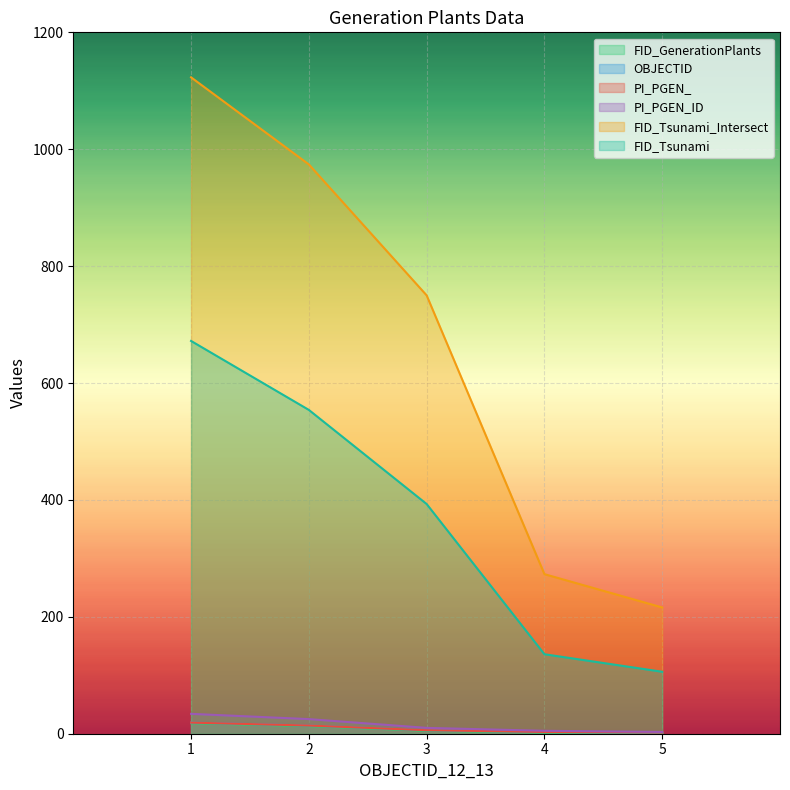

True or false: FID_GenerationPlants has a value of 0 at 5.

False